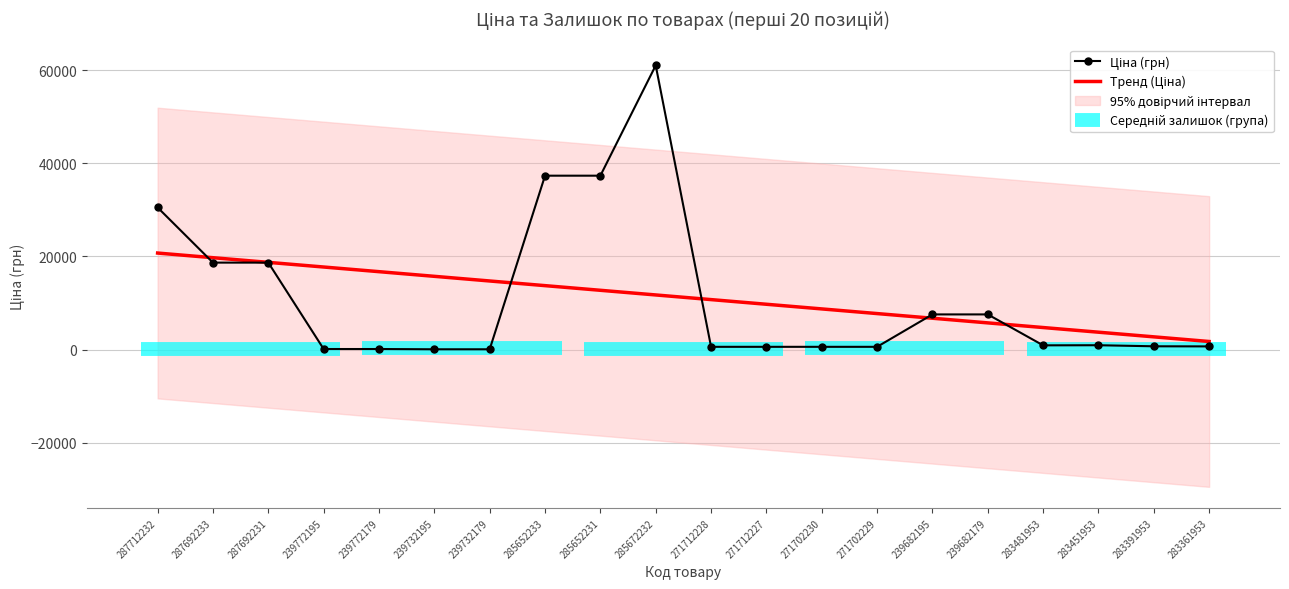

At which category does the chart reach its minimum across all series?

239732195